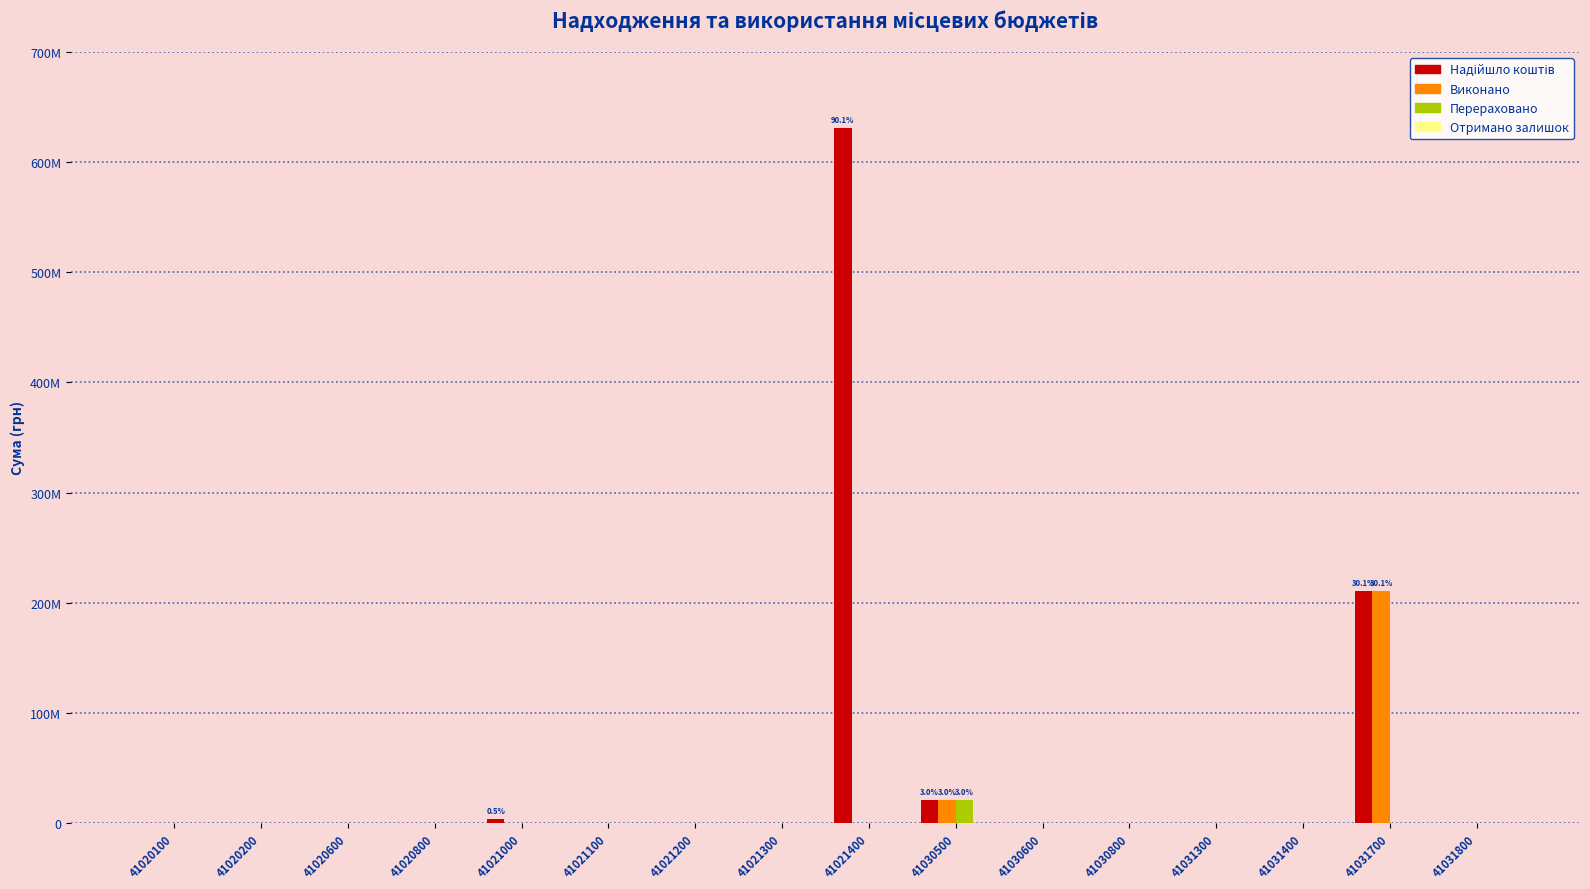

How many values in Виконано are above zero?

2